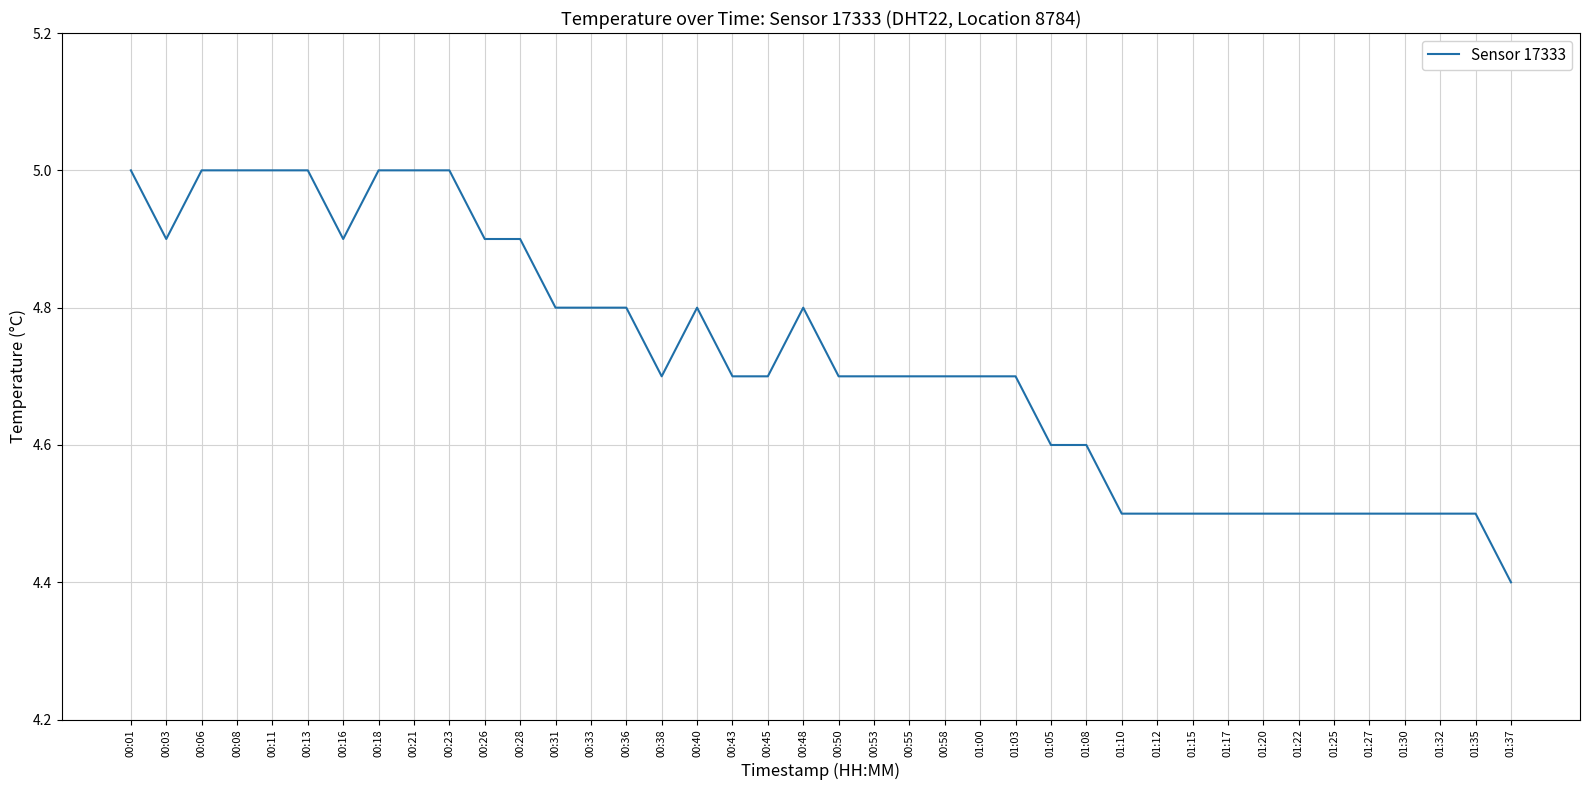

What position from the left is 00:13?

6